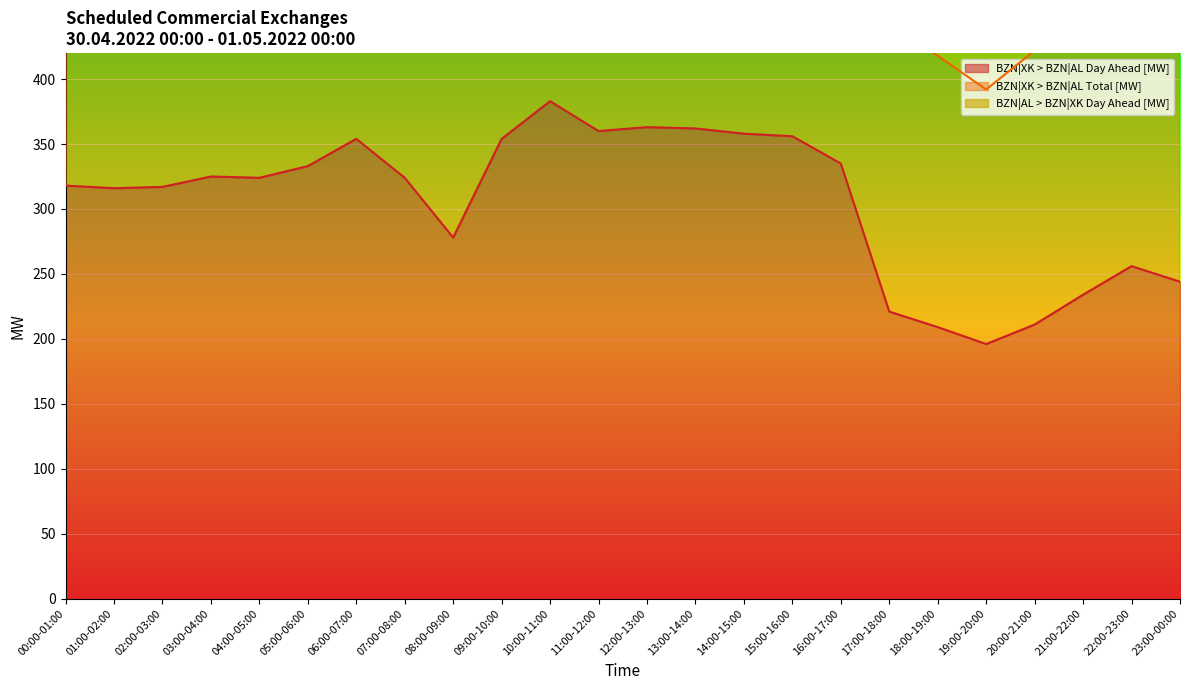

True or false: BZN|XK > BZN|AL Total [MW] has more than 1 interior local peaks.

True